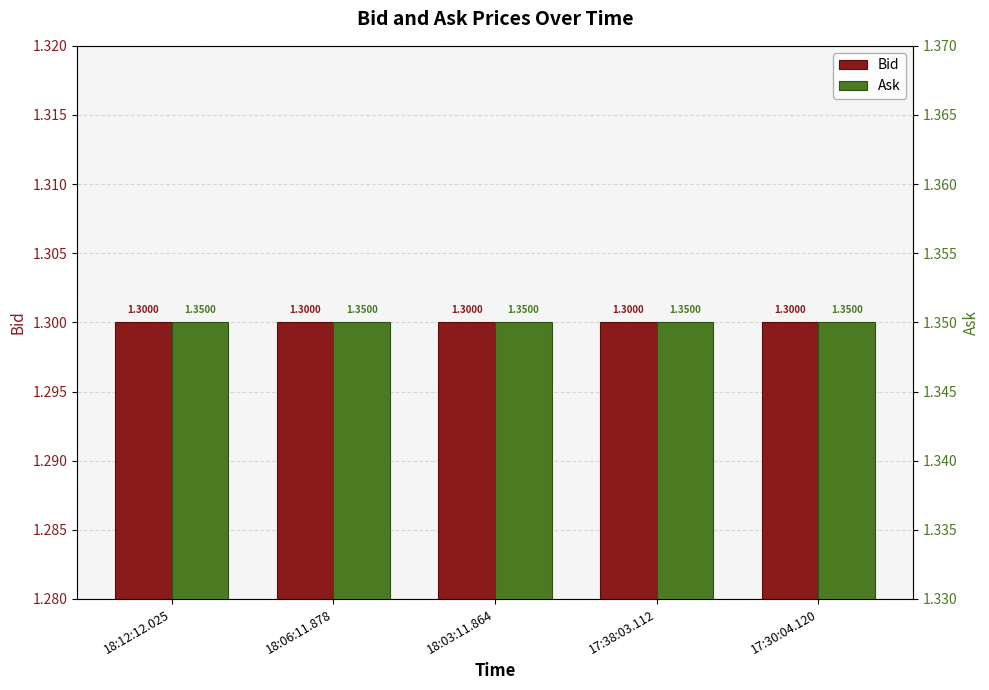

Is it true that Ask equals 1.4 at 17:38:03.112?

True